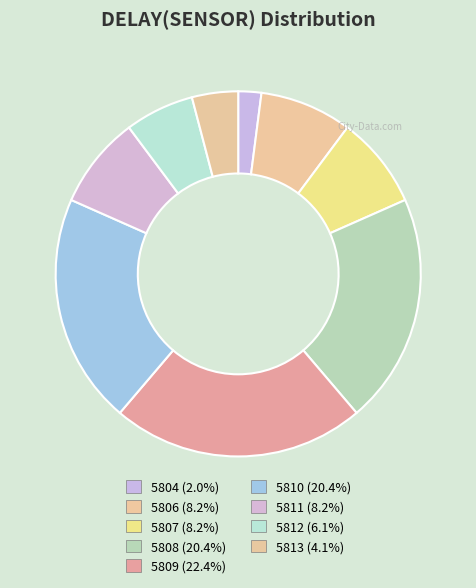

To the nearest percent, what percentage of the pie is 5810?

20%